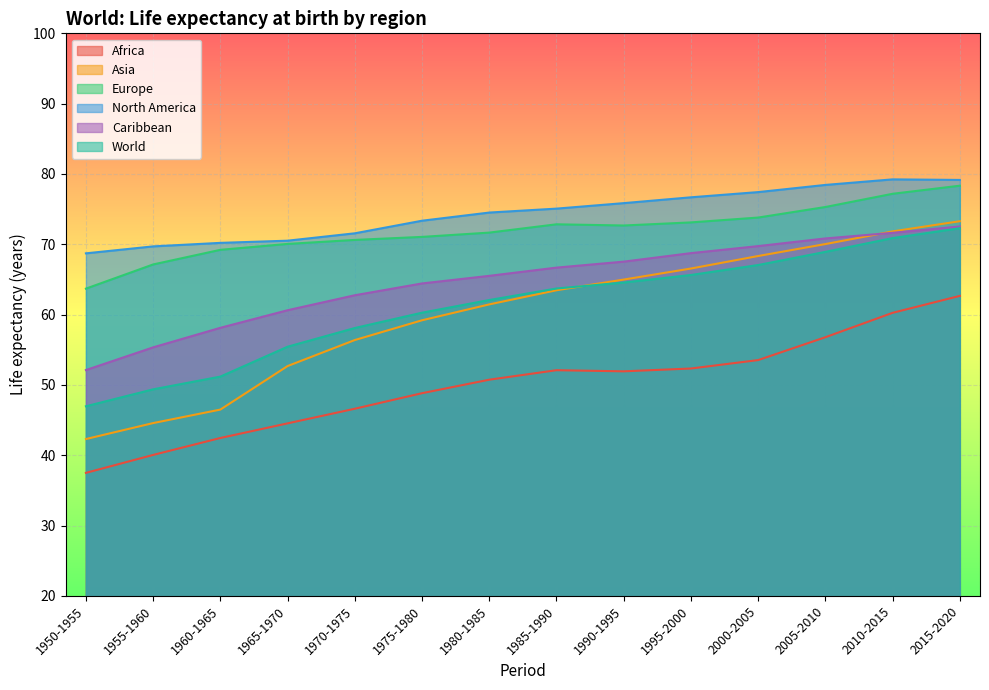

Reading left to right, extract all data points from this chart.

Africa: 37.5	40.0	42.5	44.5	46.6	48.8	50.7	52.1	51.9	52.3	53.5	56.8	60.2	62.7
Asia: 42.3	44.6	46.5	52.7	56.4	59.2	61.5	63.5	65.0	66.5	68.3	70.0	71.8	73.3
Europe: 63.7	67.1	69.2	70.0	70.6	71.0	71.7	72.8	72.7	73.1	73.8	75.3	77.2	78.3
North America: 68.7	69.7	70.2	70.5	71.6	73.3	74.5	75.1	75.8	76.7	77.4	78.4	79.2	79.2
Caribbean: 52.1	55.3	58.1	60.6	62.8	64.4	65.5	66.7	67.5	68.7	69.7	70.8	71.6	72.5
World: 47.0	49.4	51.2	55.4	58.1	60.3	62.1	63.7	64.6	65.6	67.0	68.9	70.9	72.3